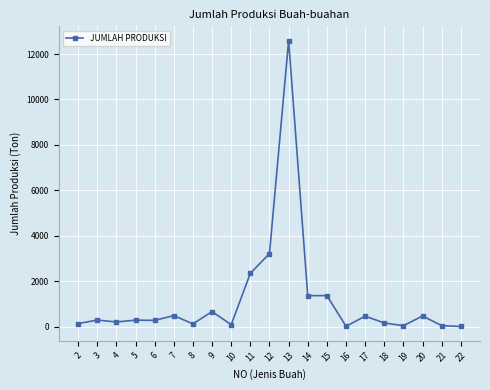

How many lines are shown in the chart?

1